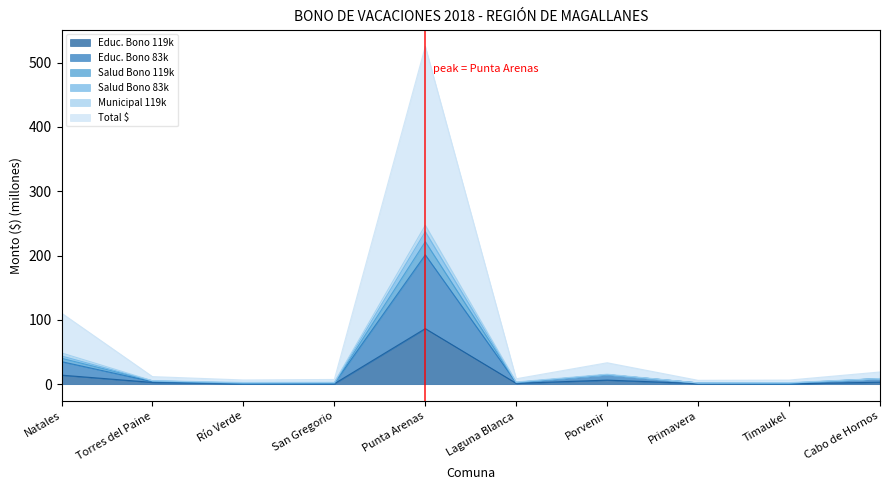

What is the maximum value for Educ. Bono 119k?

86.4